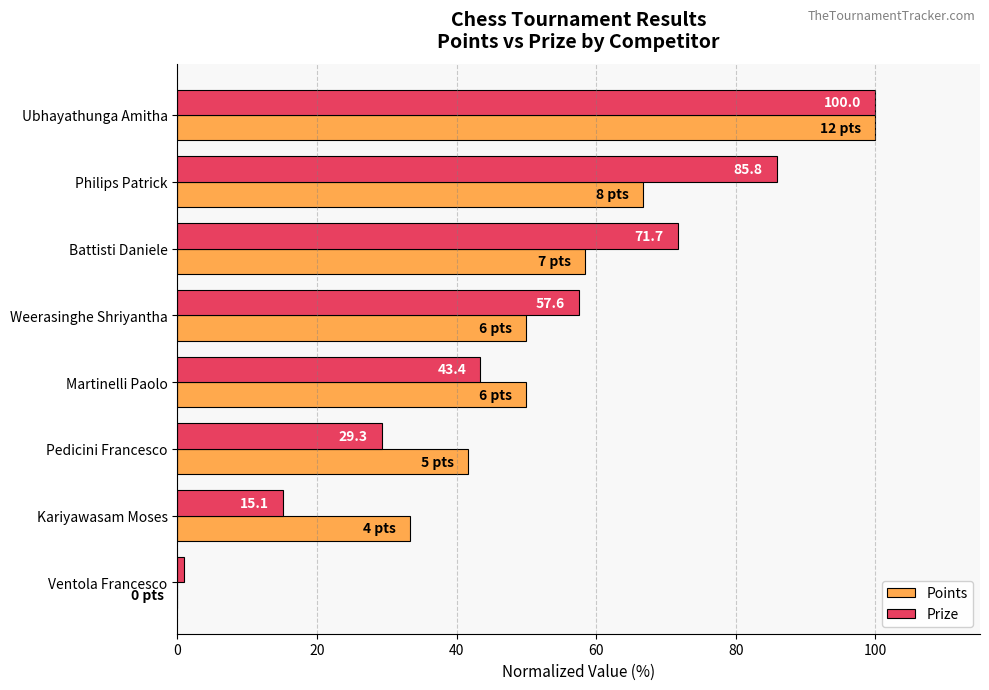

Where is Prize nearest to the value 50?

Martinelli Paolo